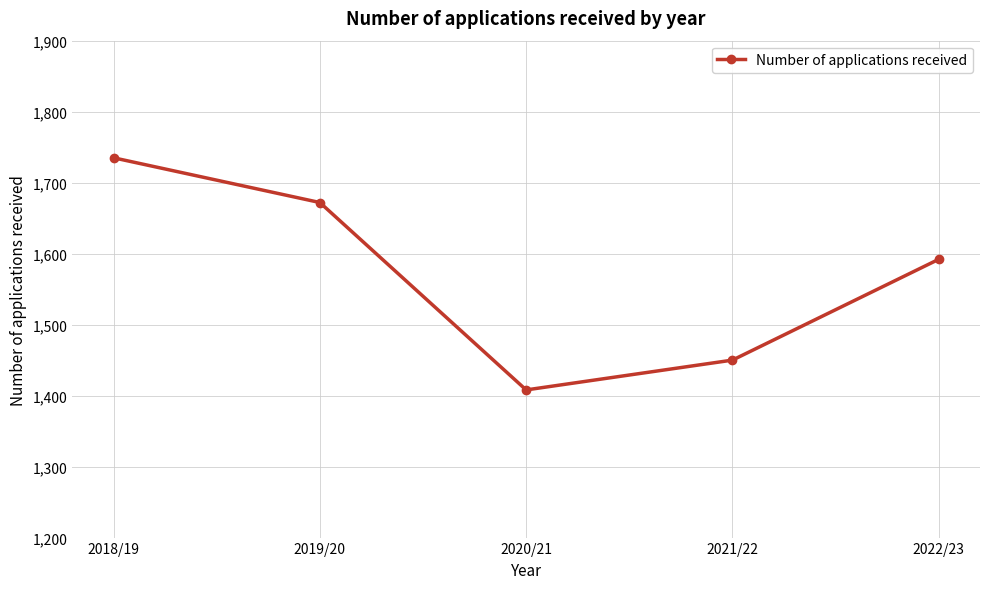

Reading right to left, what are all the values shown in this chart?

2022/23=1592	2021/22=1450	2020/21=1408	2019/20=1672	2018/19=1735